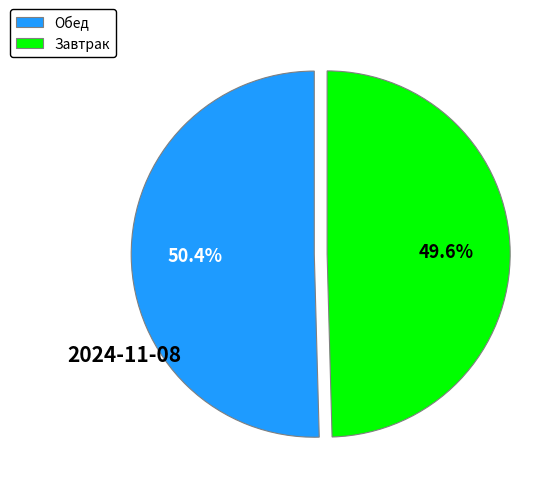

Which slice is the smallest?

Завтрак